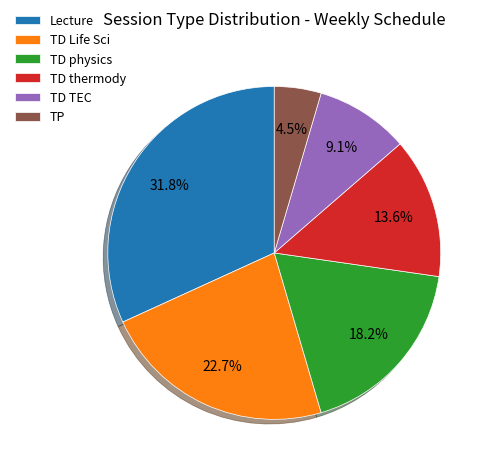

Combined, what portion of the pie is TD TEC and TD Life Sci?

31.8%